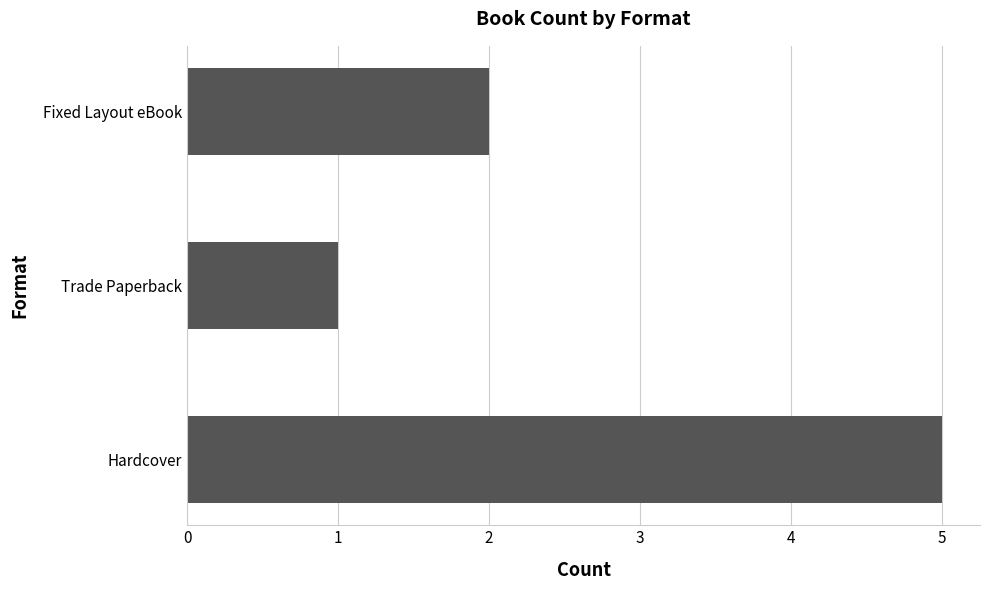

What is the sum of all values?

8